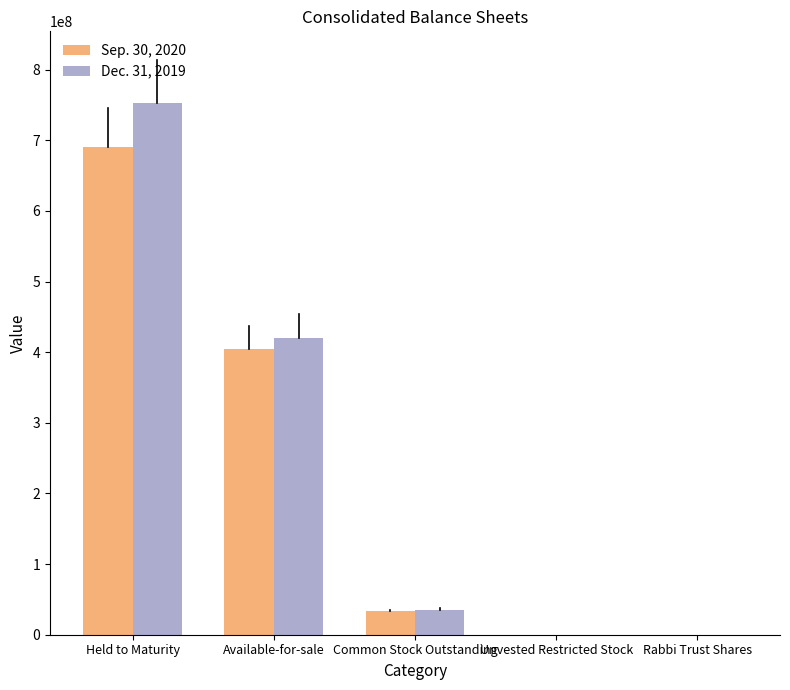

Are the bars horizontal?

No